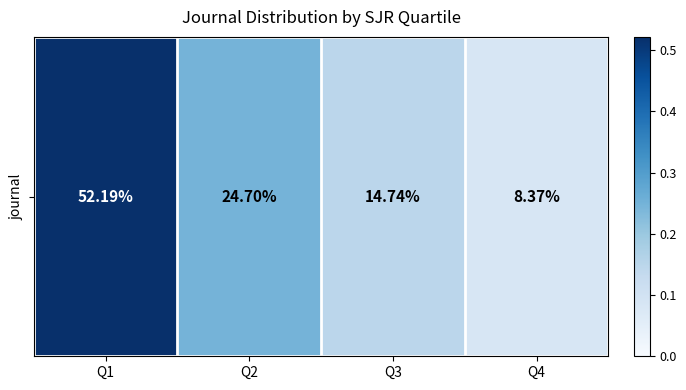

What is the change in value from Q1 to Q2?

-0.3